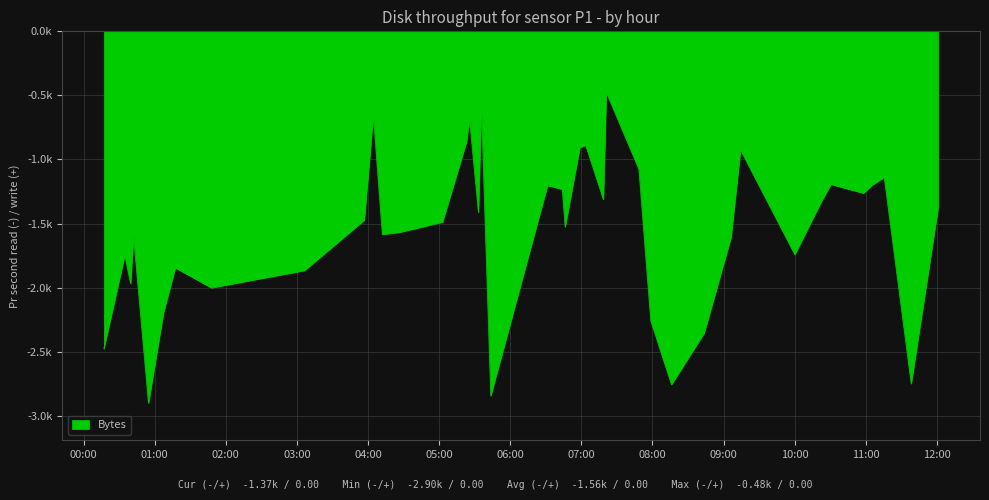

Does the chart display data point markers on the line(s)?

No